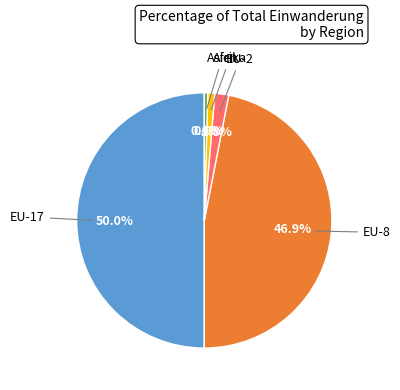

Is there a majority slice in this chart?

No